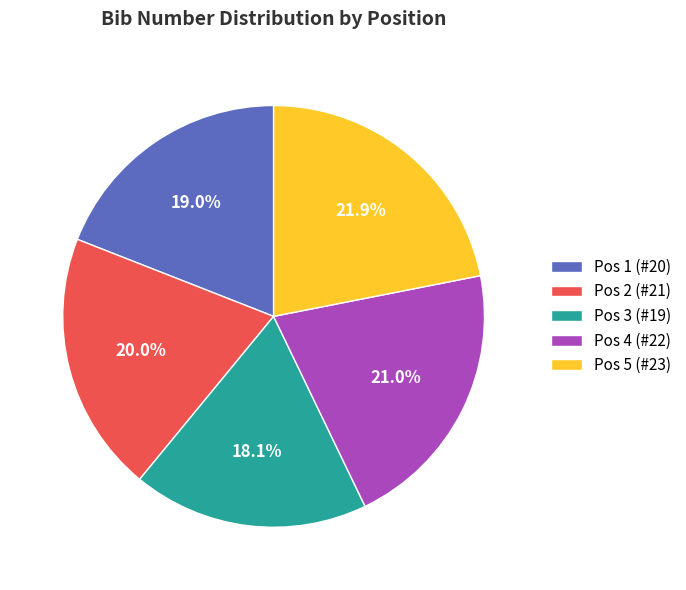

What portion of the pie excludes Pos 5 (#23)?

78.1%